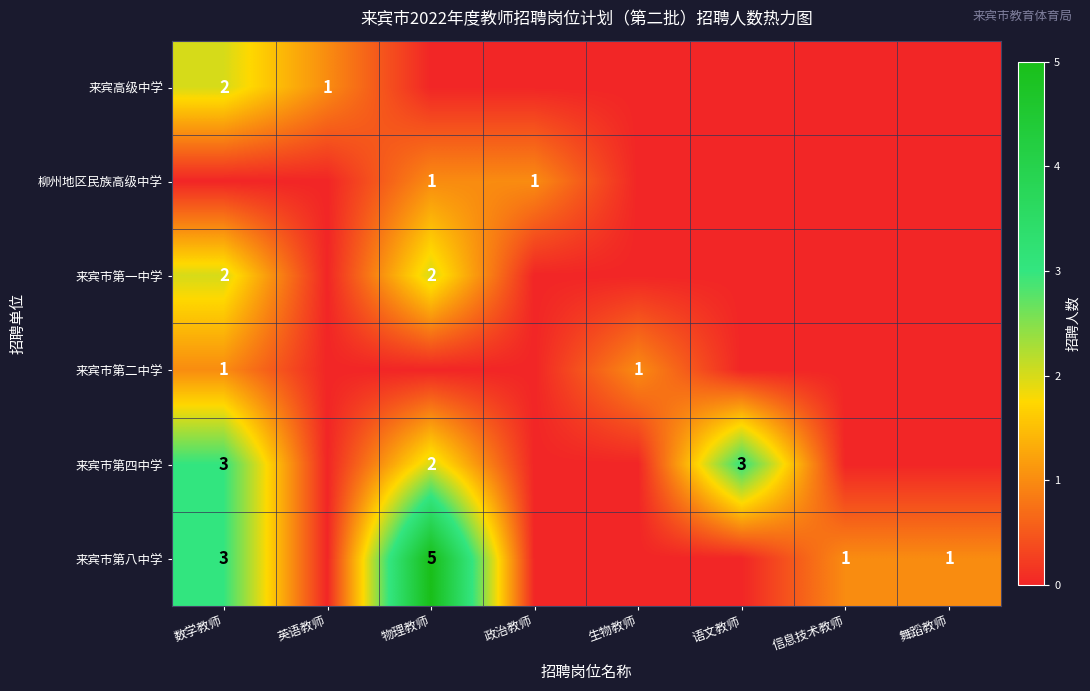

The 来宾市第一中学 series shows 2 at 数学教师. True or false?

True